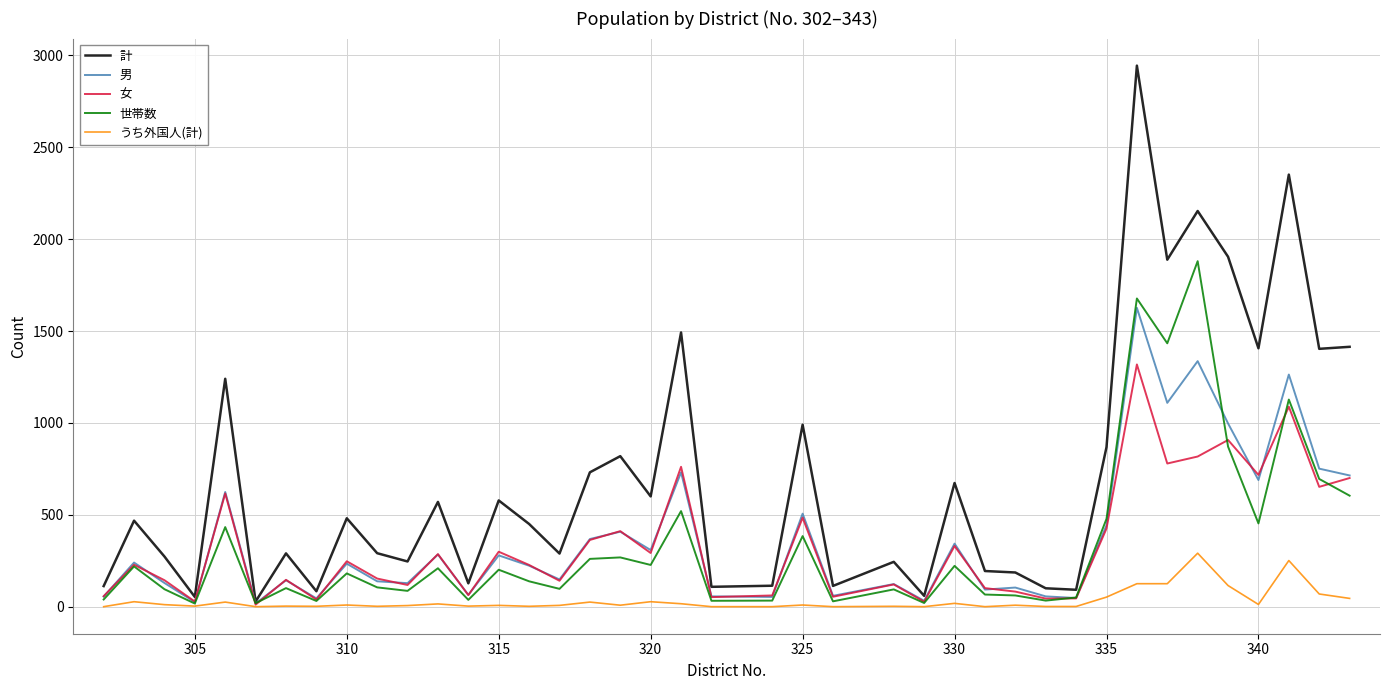

List the series in order of their peak value, highest first.

計, 世帯数, 男, 女, うち外国人(計)